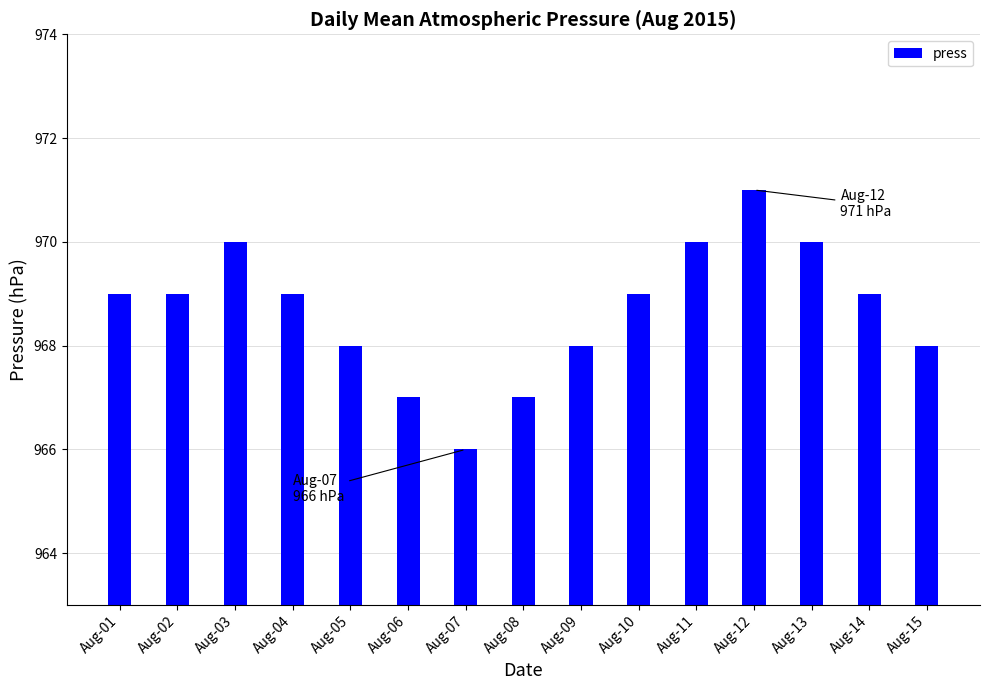

What is the sum of the values at Aug-03 and Aug-13?

1940